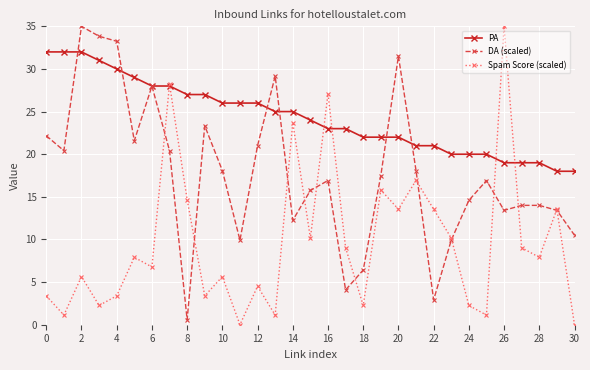

What is the greatest value displayed?

35.0